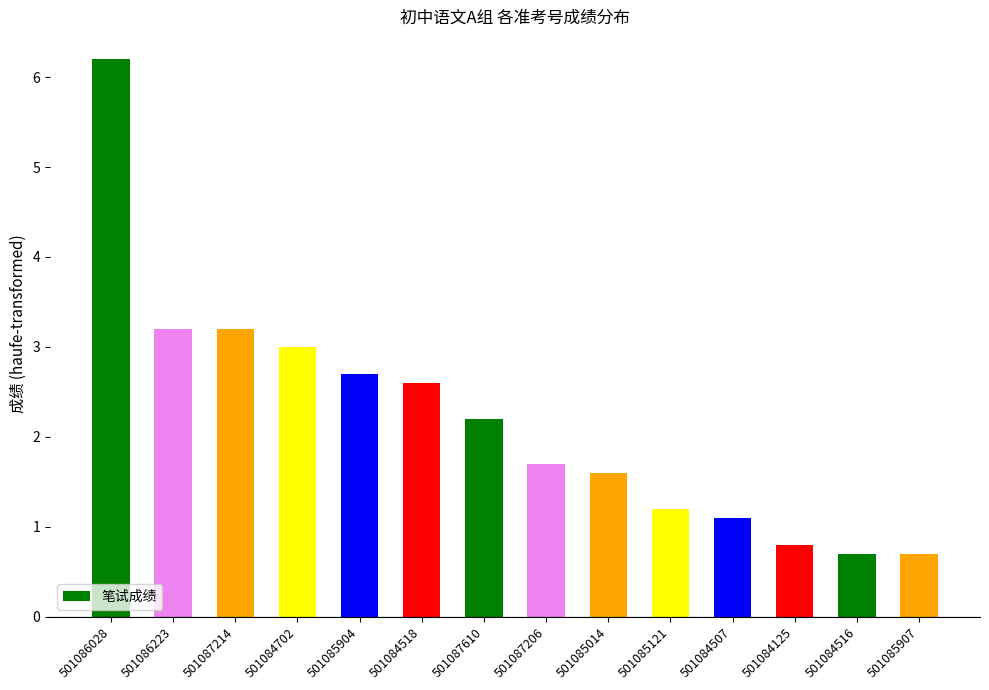

True or false: the data shows 1.3 at 501084702.

False